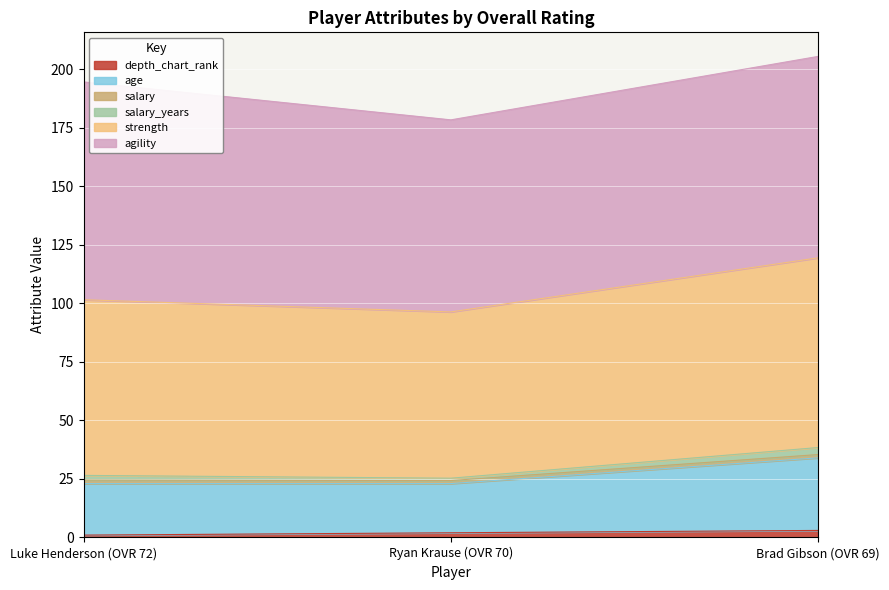

True or false: strength has a value of 80.2 at Brad Gibson (OVR 69).

False